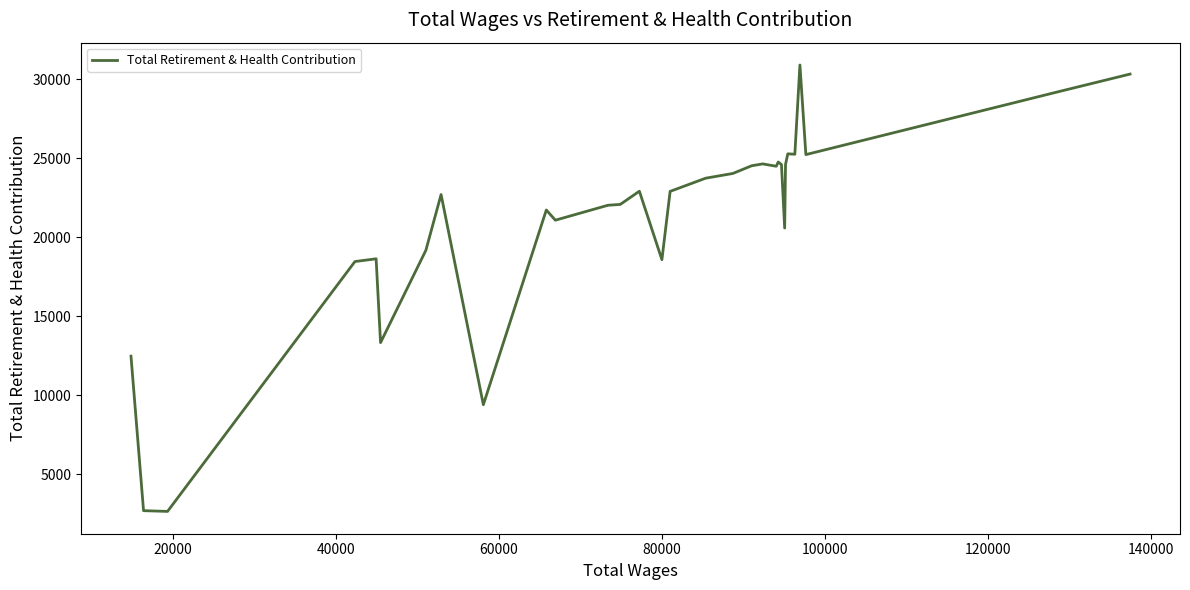

What is the maximum value shown in the chart?

30917